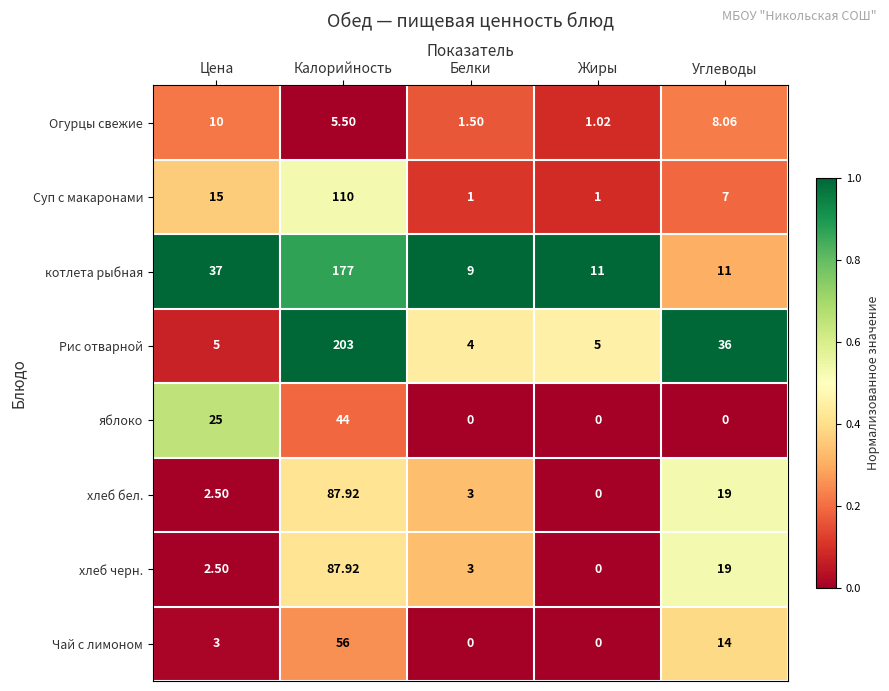

How many data points does each series have?

5